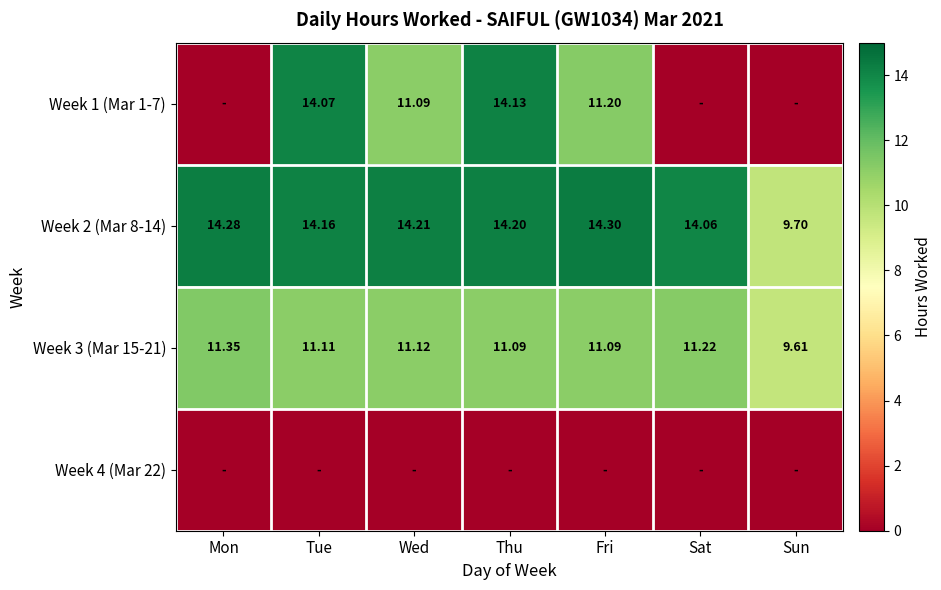

At which label is Week 2 (Mar 8-14) closest to 12?

Sat